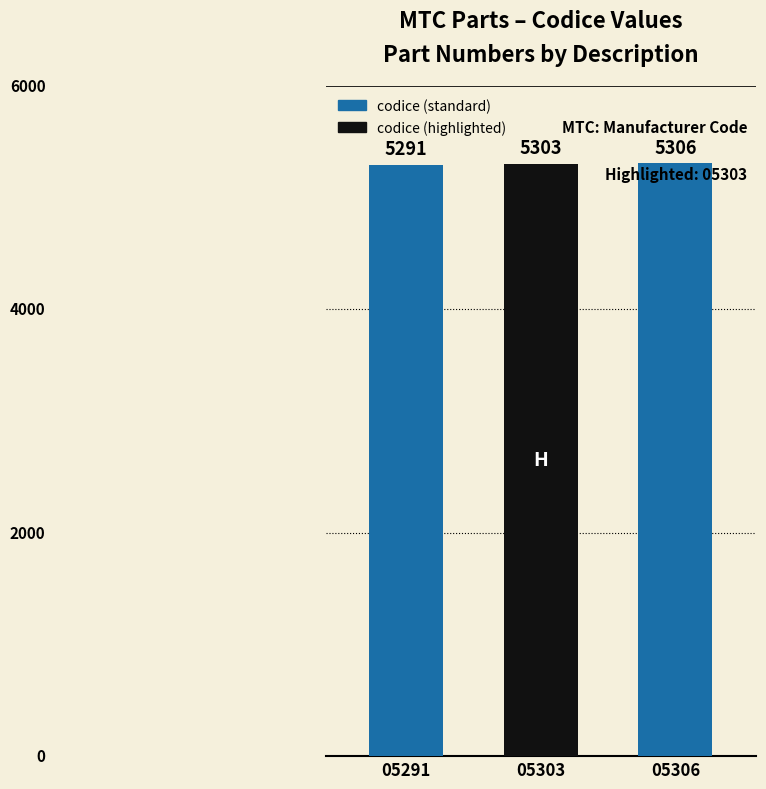

Rank the categories by value from highest to lowest.

05306, 05303, 05291